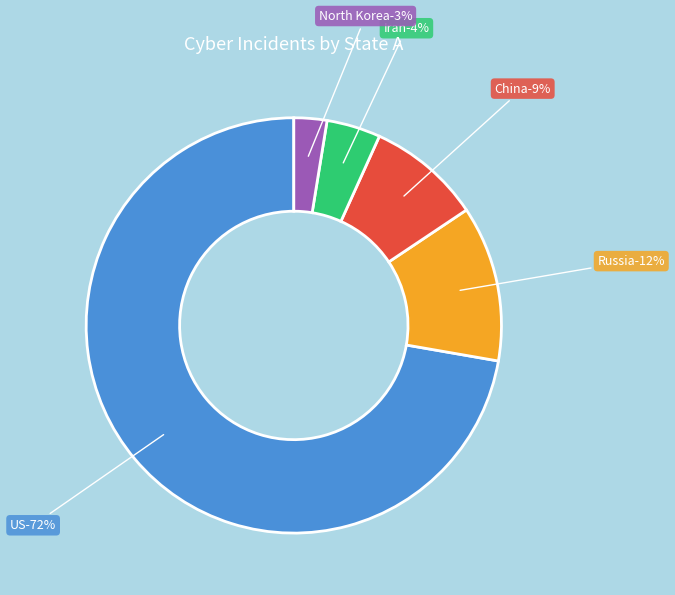

The US slice represents 82% of the pie. True or false?

False